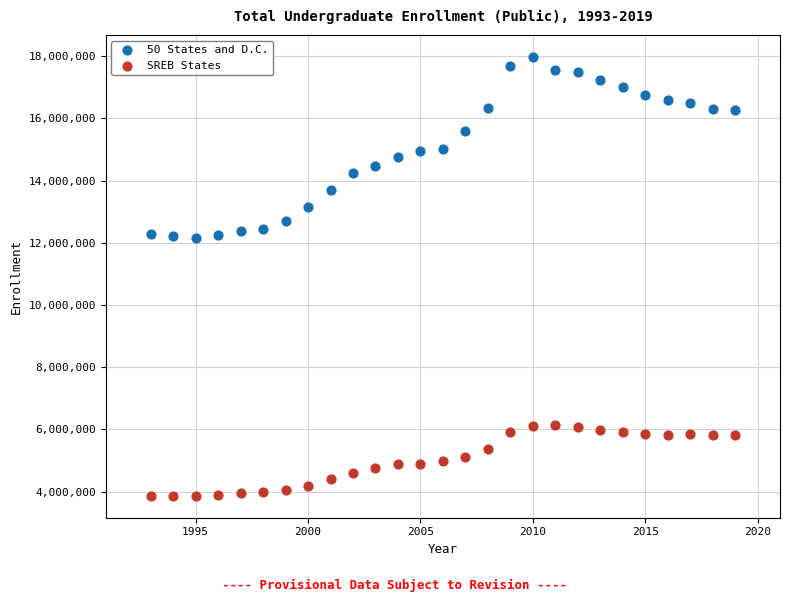

Which series has the widest spread of Y values?

50 States and D.C.